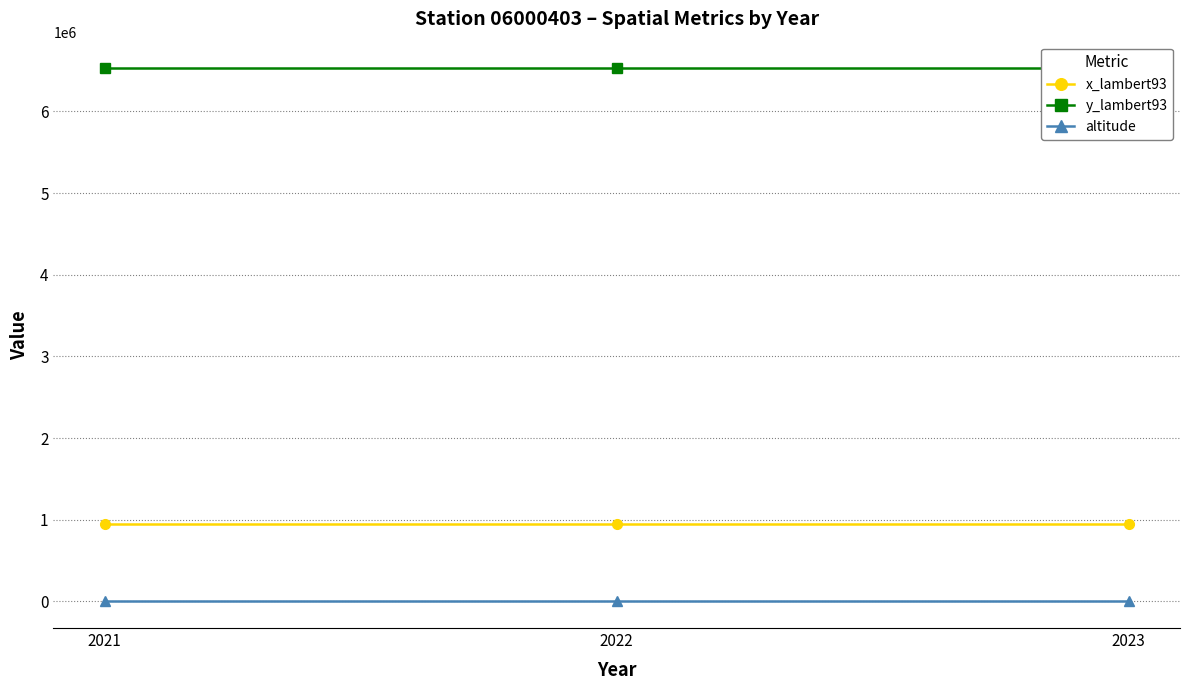

What is the spread (max minus min) of values at 2021?

6526068